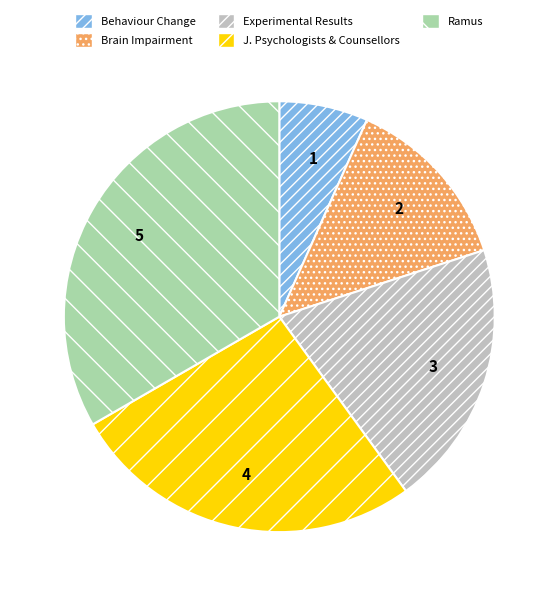

Is there any slice that represents more than half of the pie?

No